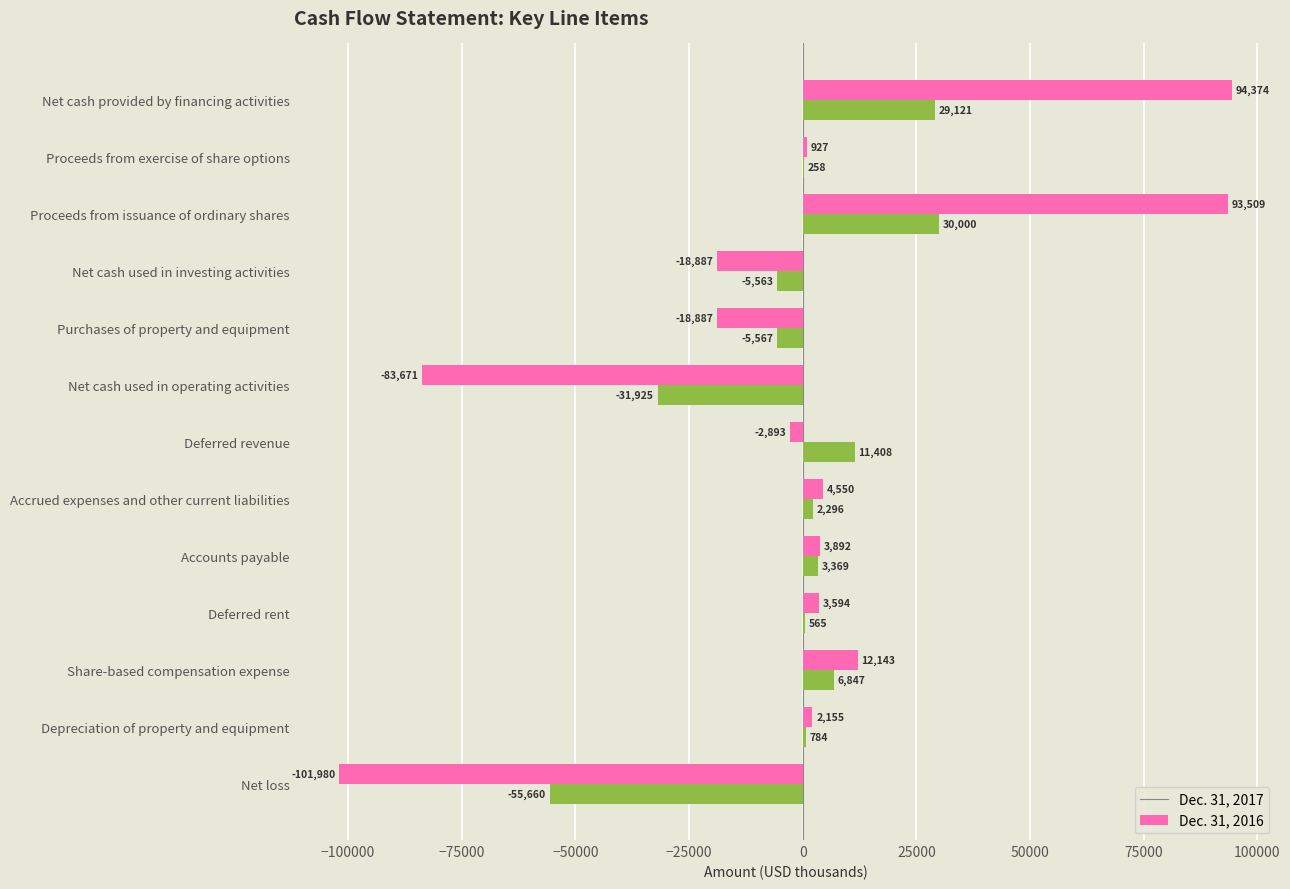

Between Net cash used in investing activities and Net cash provided by financing activities, which series saw the biggest shift?

Dec. 31, 2017